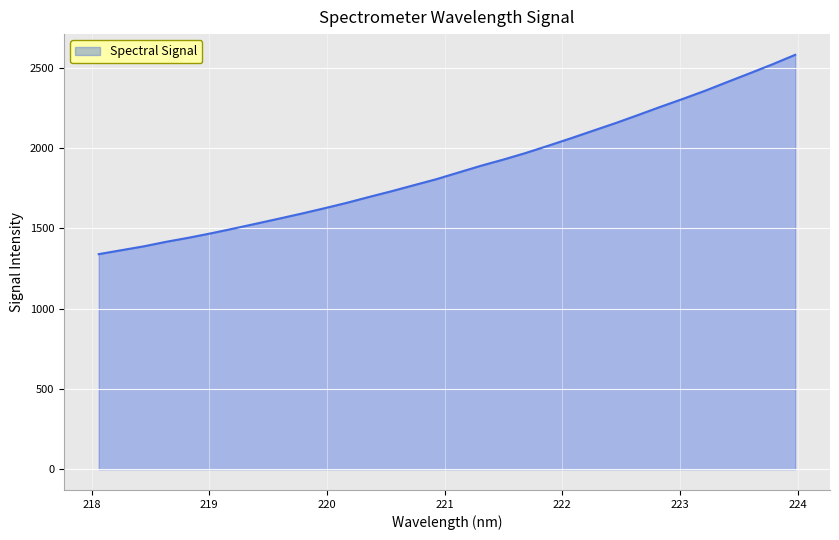

What is the greatest value displayed?

2581.1